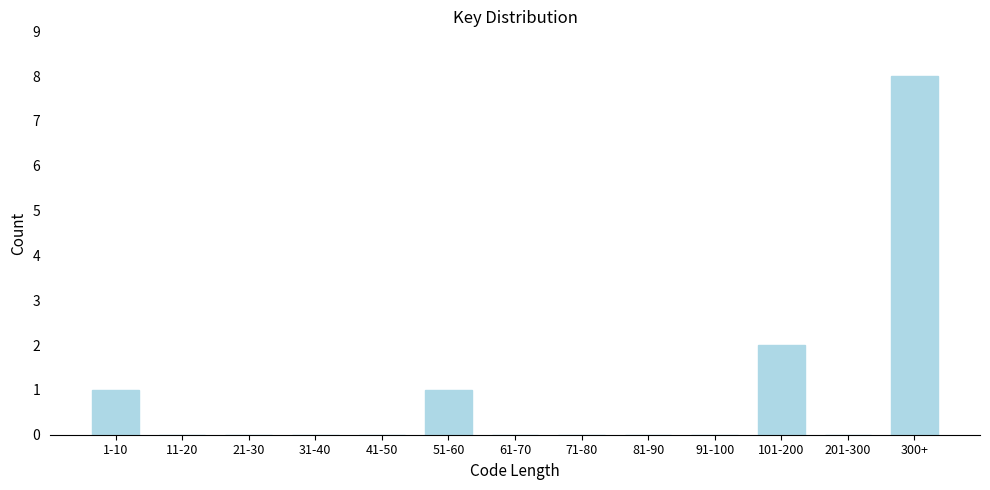

Reading left to right, list all the values displayed in this chart.

1-10=1	11-20=0	21-30=0	31-40=0	41-50=0	51-60=1	61-70=0	71-80=0	81-90=0	91-100=0	101-200=2	201-300=0	300+=8